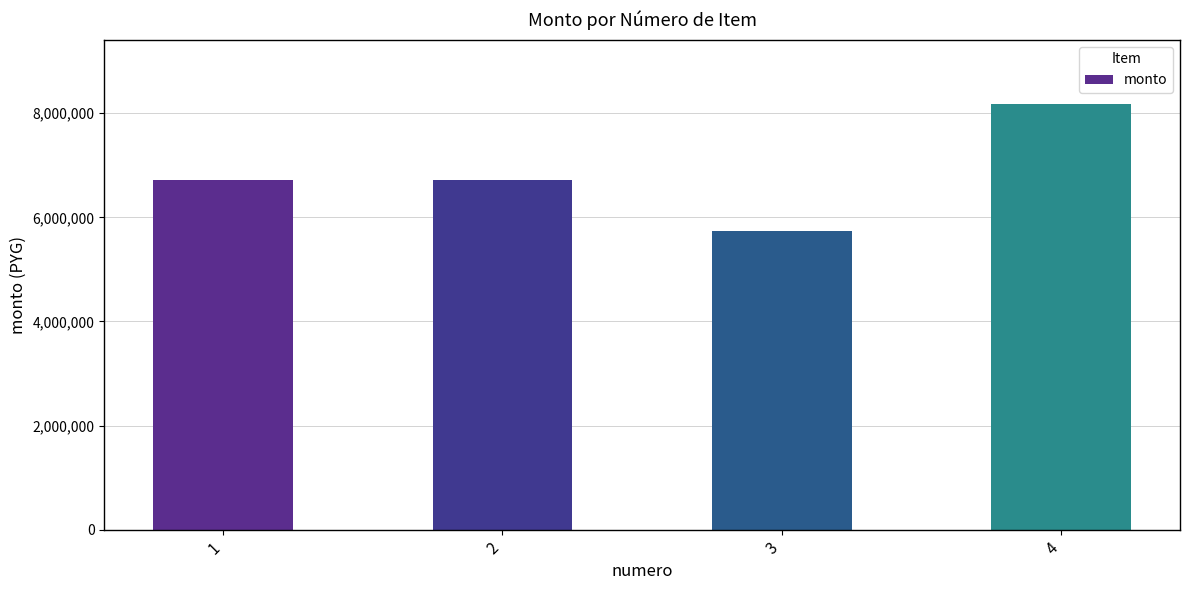

Count the number of categories in the chart.

4